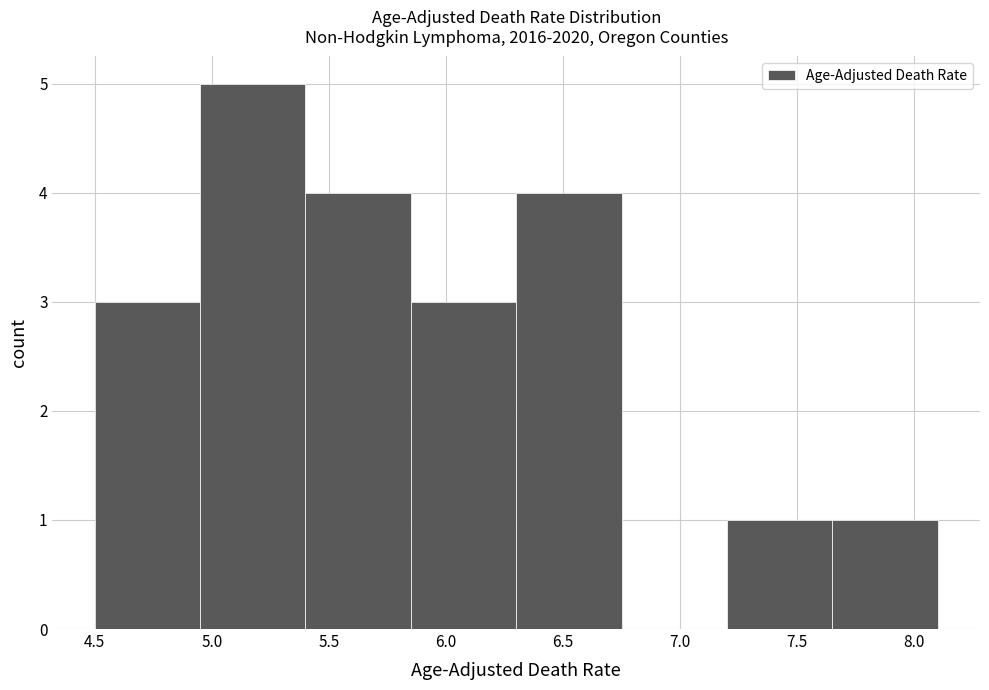

How tall is the bar that spans 4.95 to 5.40 on the x-axis? The values are not printed on the chart, so give them approximately, as read against the axis.

5